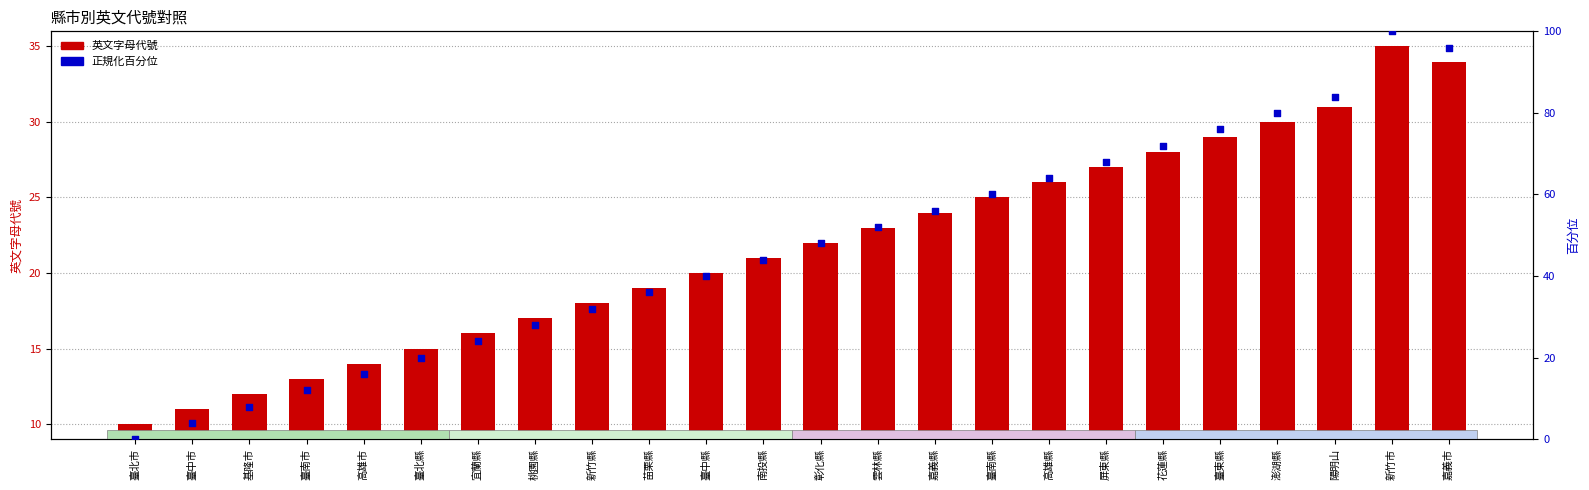

What are all the series names shown in the legend?

英文字母代號, 正規化代號百分位